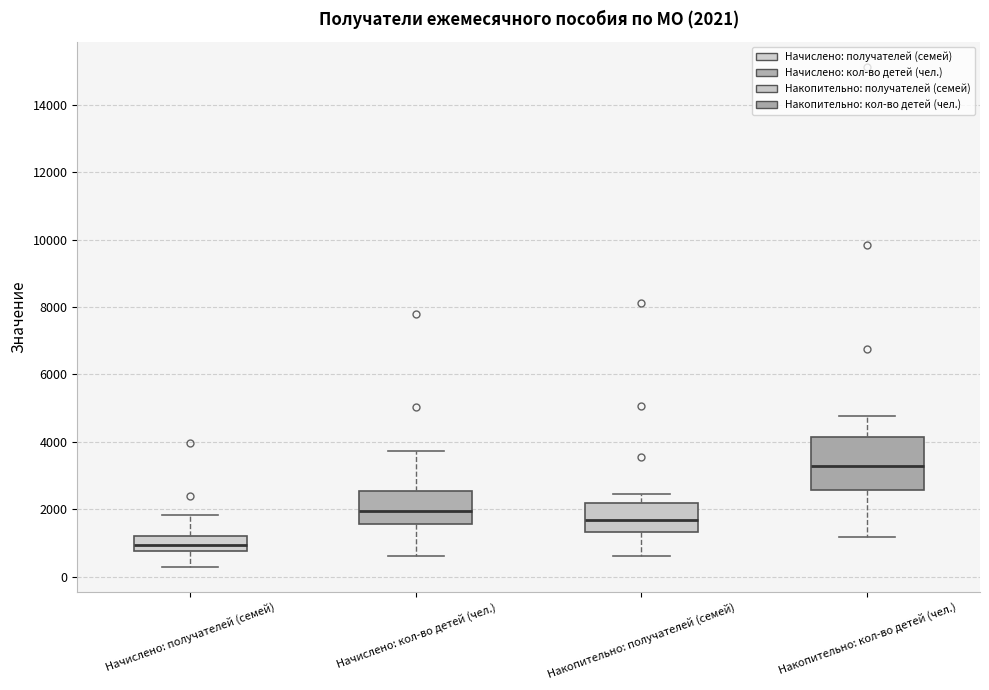

Comparing the boxes themselves (not the whiskers), which one is the tallest?

Накопительно: кол-во детей (чел.)